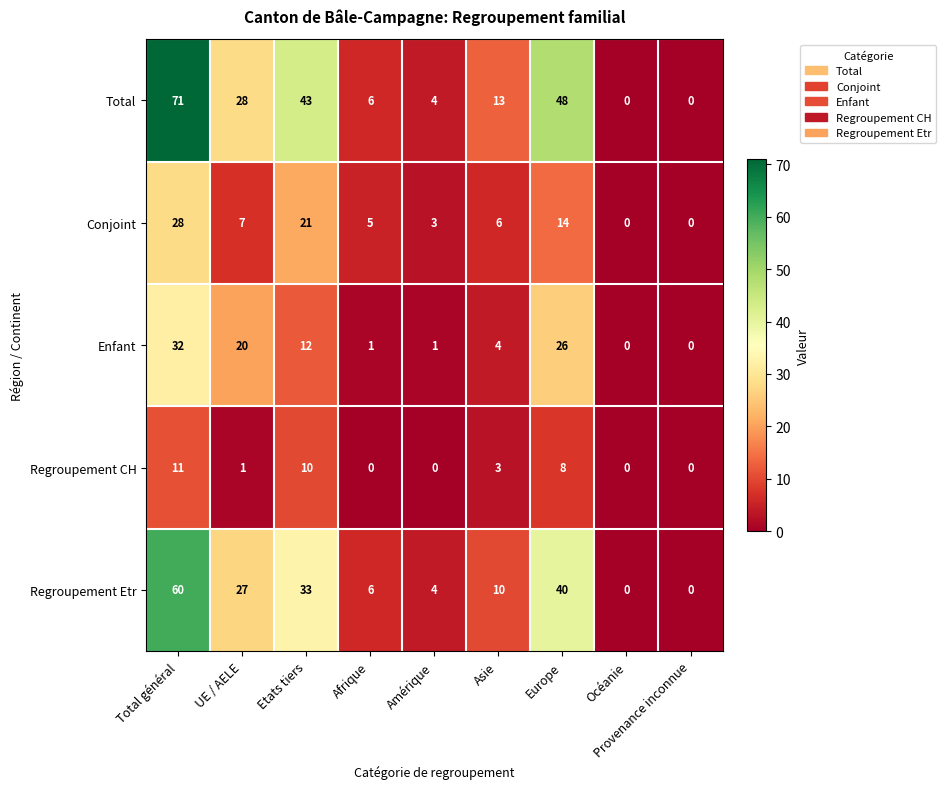

At which category is the sum across all series the highest?

Total général